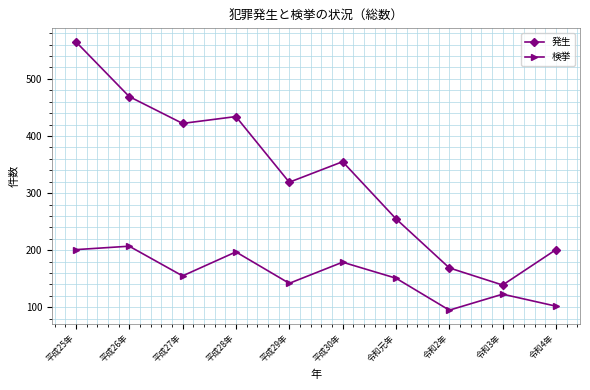

How many interior local peaks does the 検挙 series have?

4